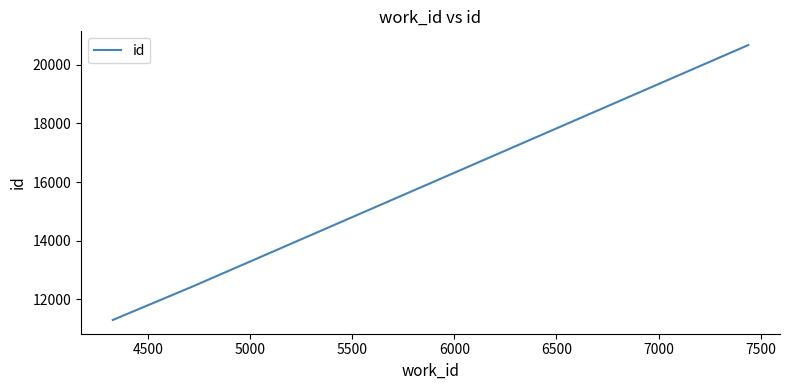

What is the average value?

14804